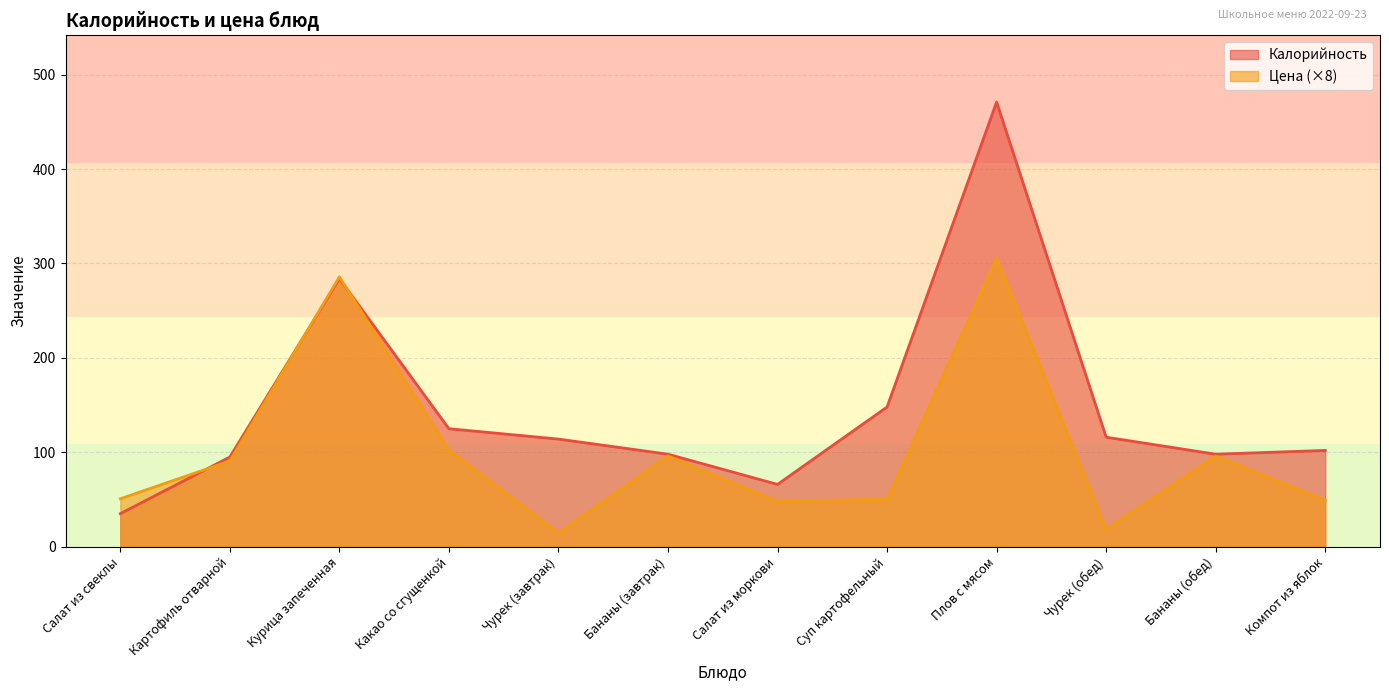

Does the chart have visible grid lines?

Yes